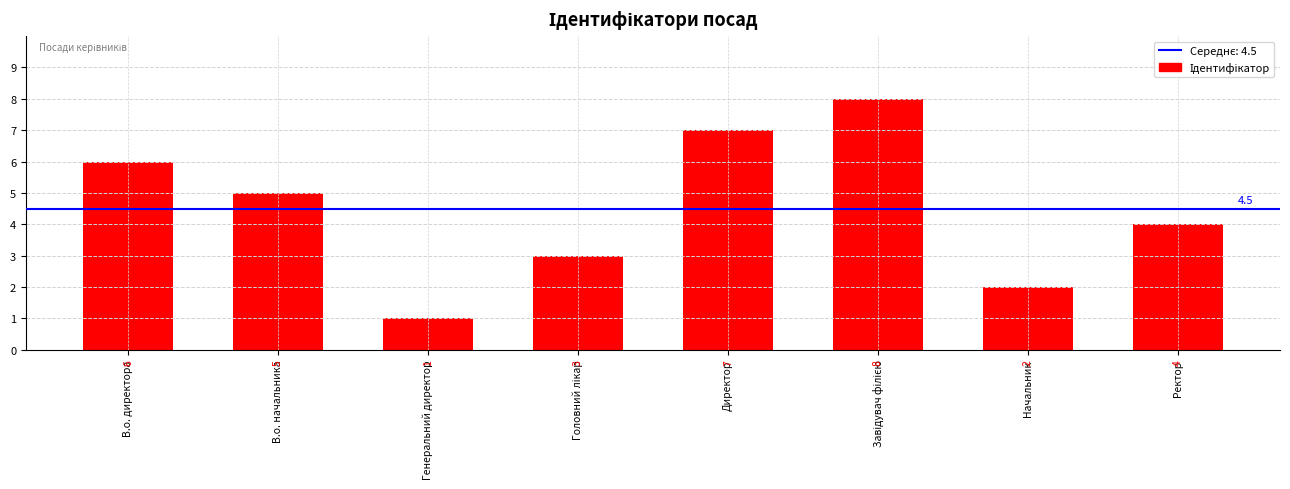

How many values are between 3 and 7?

5